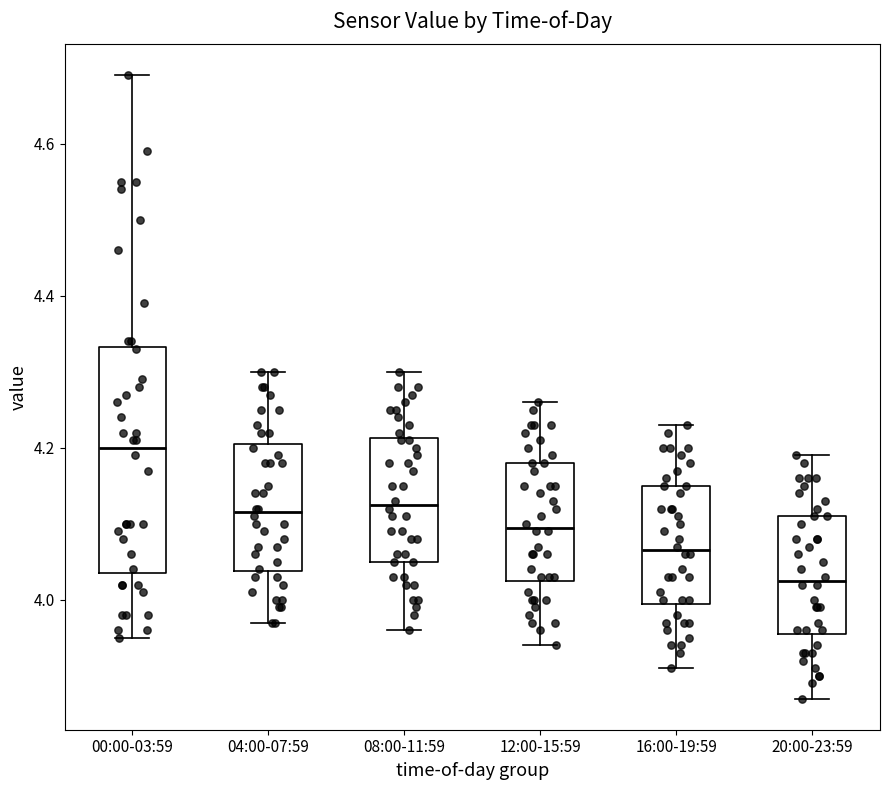

Which box is the tallest, from its lower edge to its upper edge?

00:00-03:59